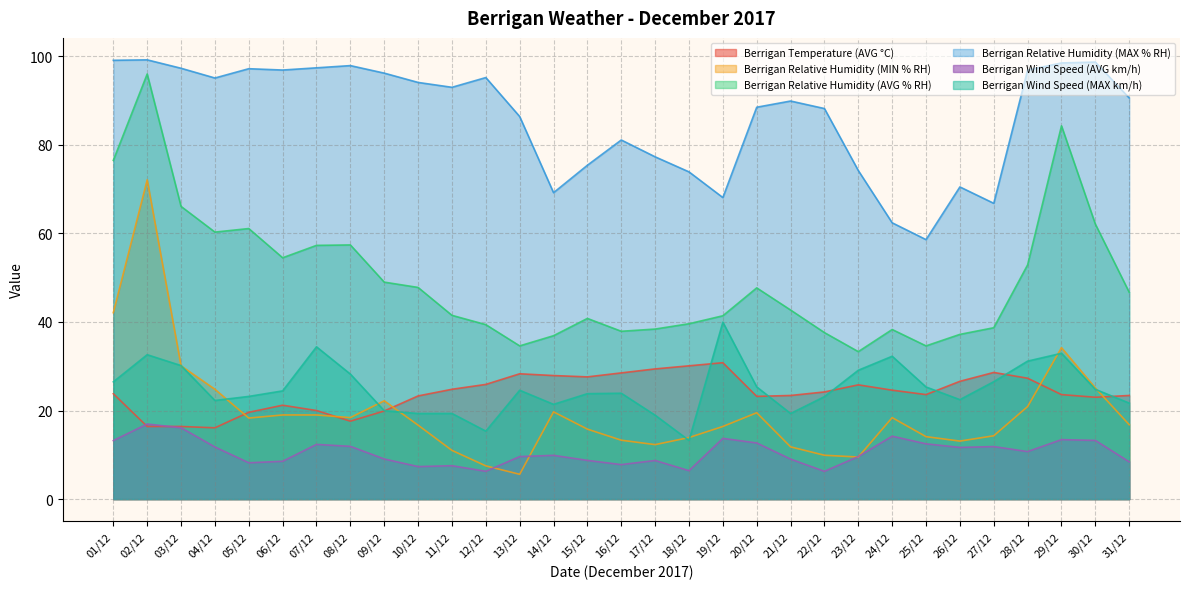

The Berrigan Relative Humidity (MIN % RH) series shows 3.2 at 12/12. True or false?

False